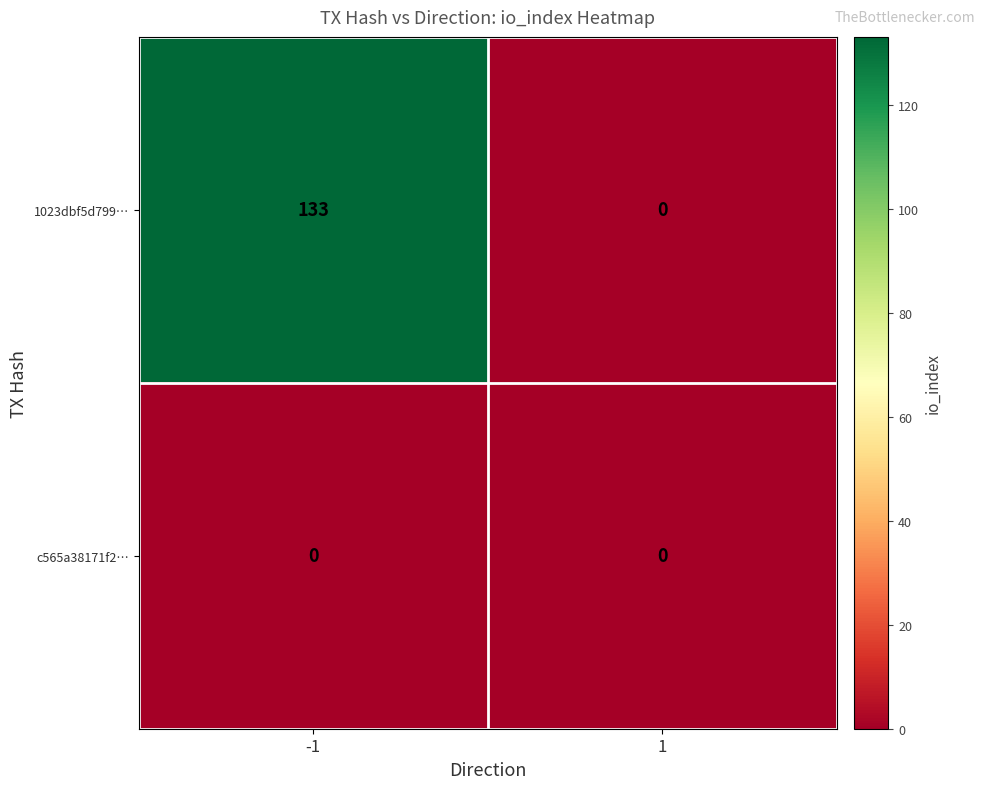

How many categories are shown in the chart?

2